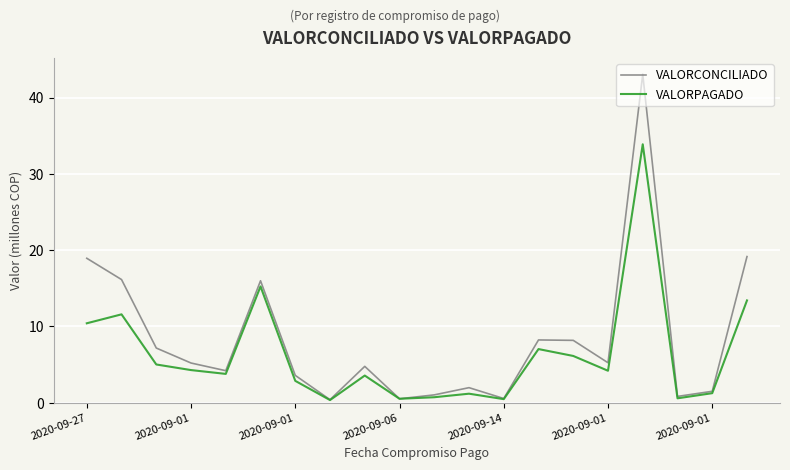

Does the chart have visible grid lines?

Yes